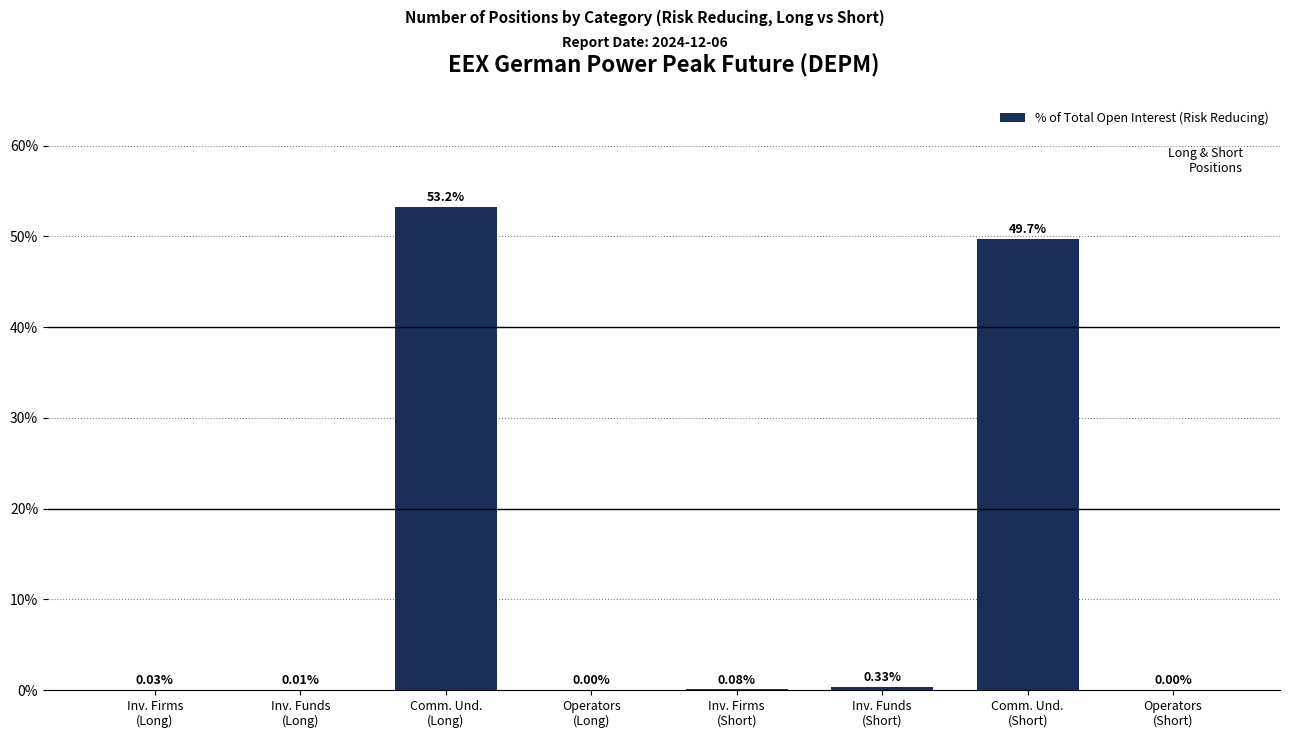

What is the sum of all values?

103.4